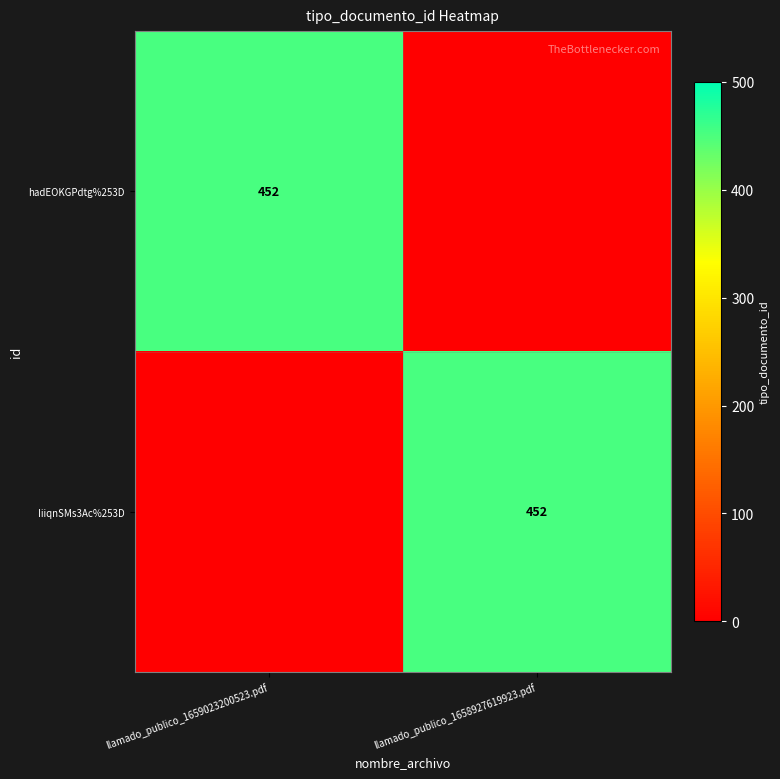

The hadEOKGPdtg%253D series shows 452 at llamado_publico_1659023200523.pdf. True or false?

True